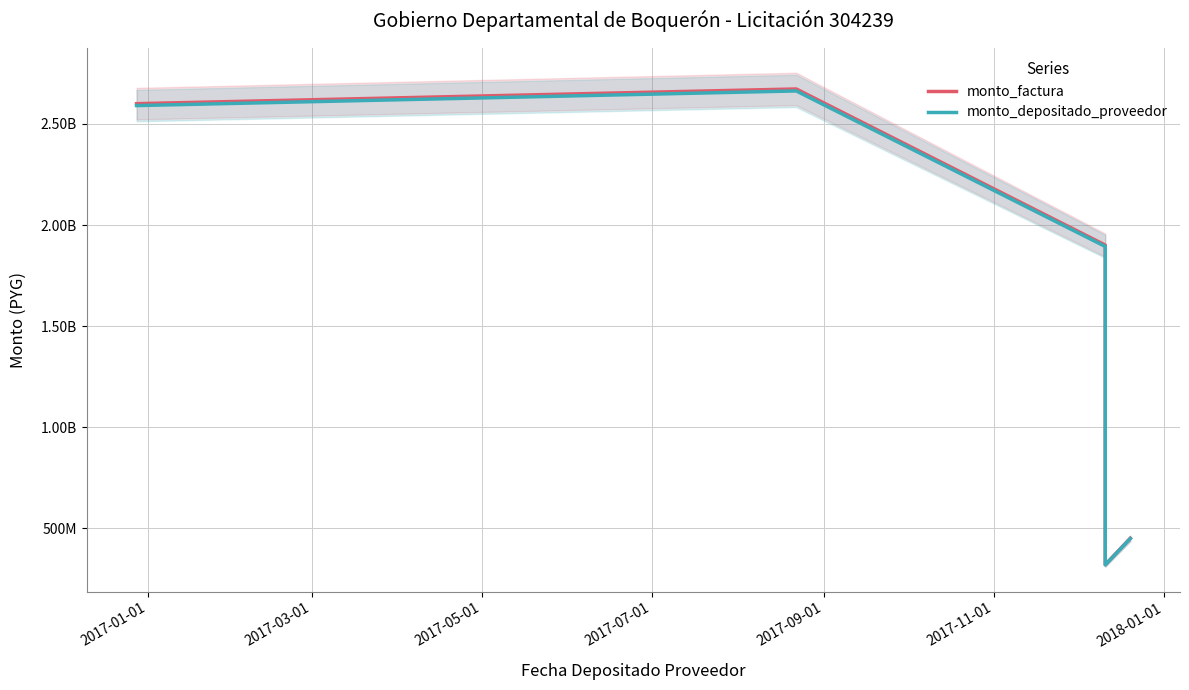

Rank the series by their maximum value, from lowest to highest.

monto_depositado_proveedor, monto_factura